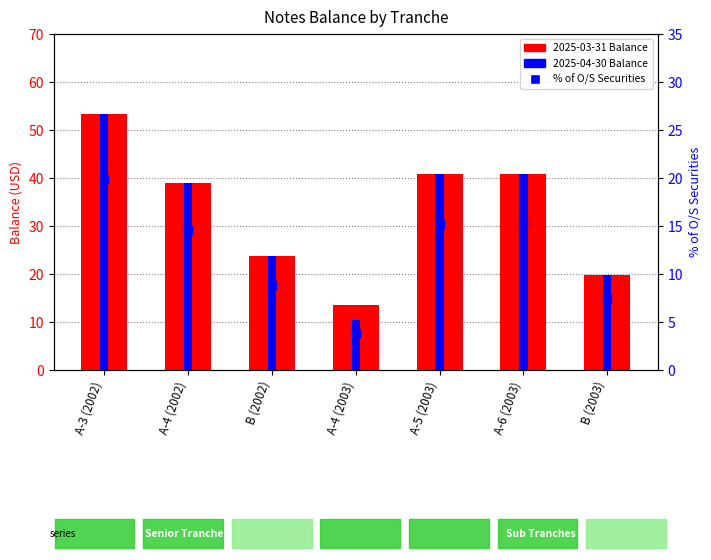

At which category is the sum across all series the highest?

A-3 (2002)